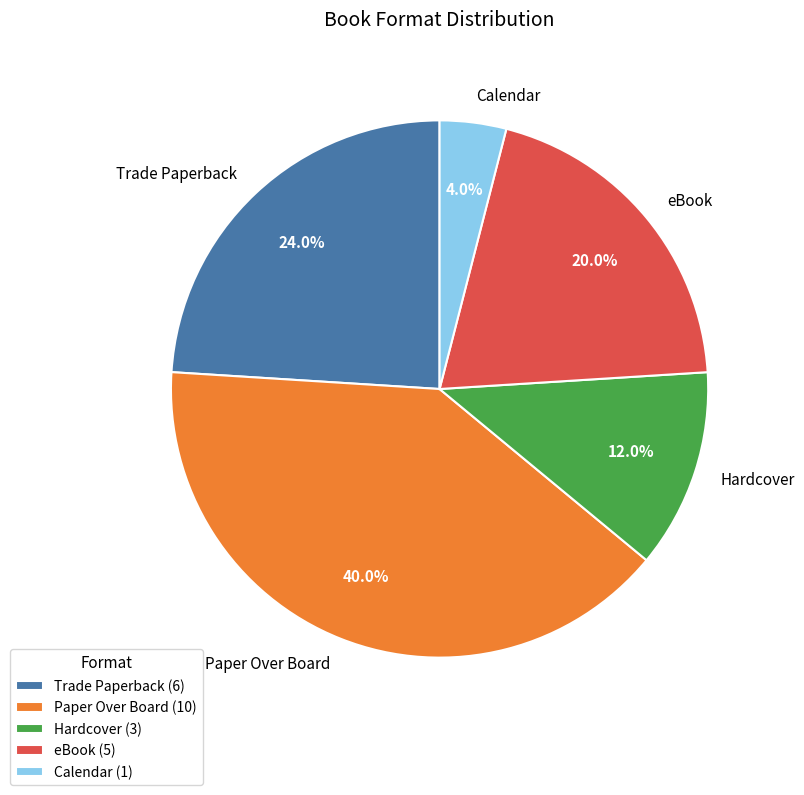

Combined, what portion of the pie is Hardcover and eBook?

32.0%